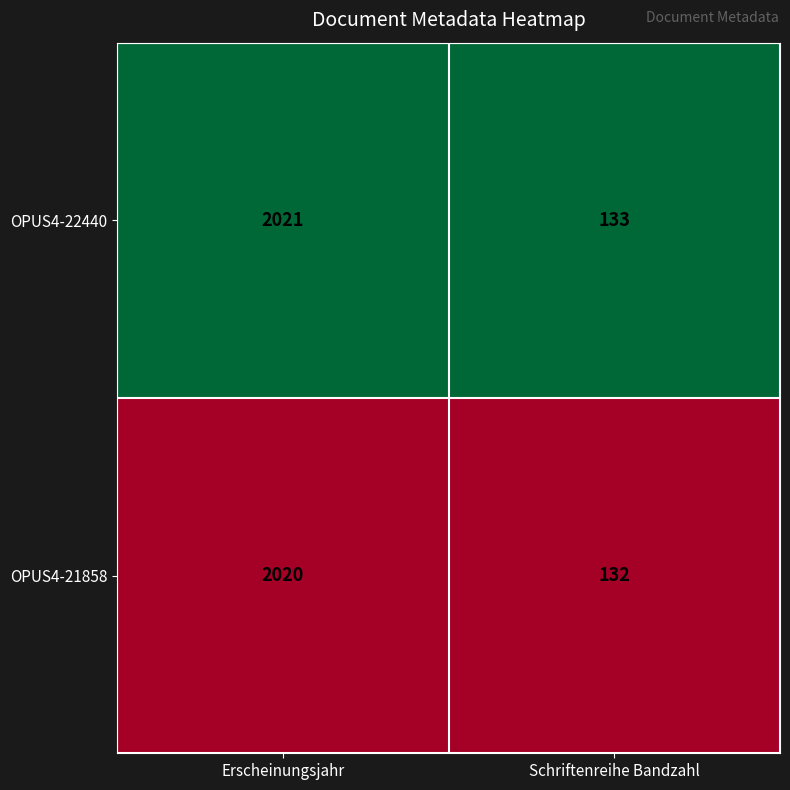

Which series has the largest total across all categories?

OPUS4-22440